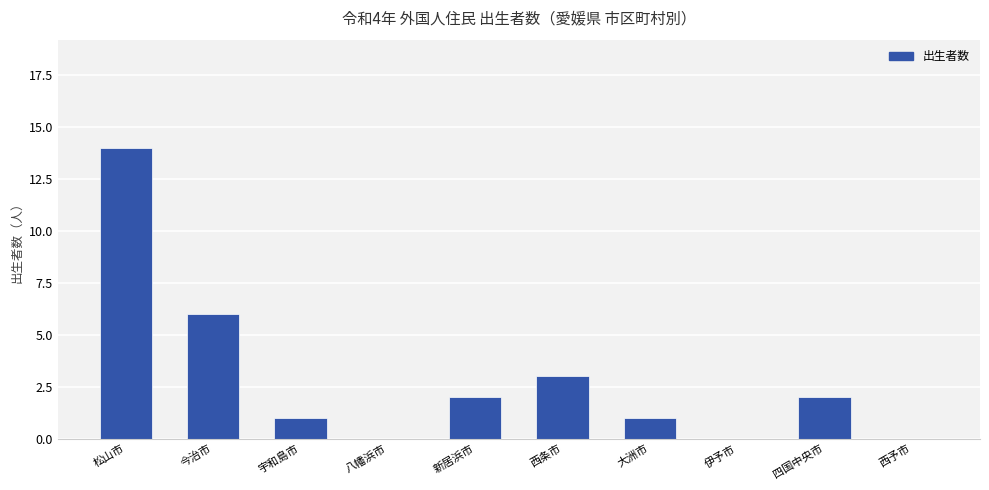

What is the change in value from 今治市 to 四国中央市?

-4